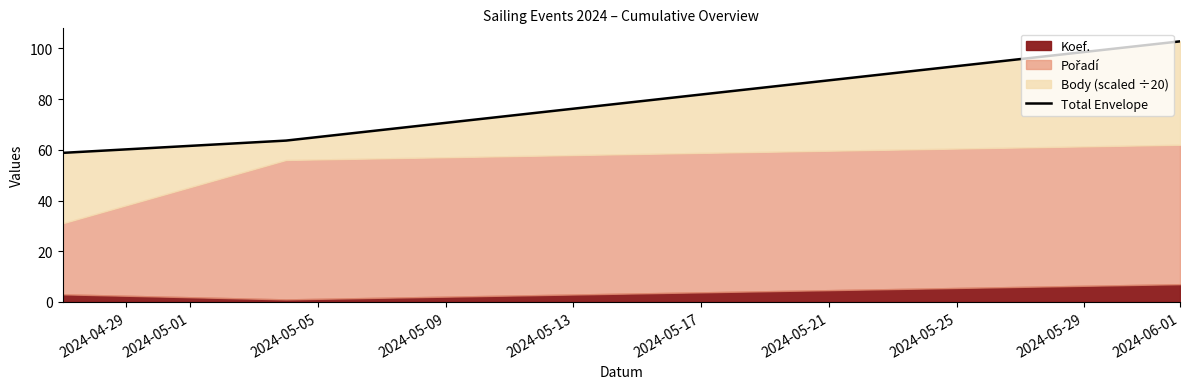

What is the greatest value displayed?

102.8